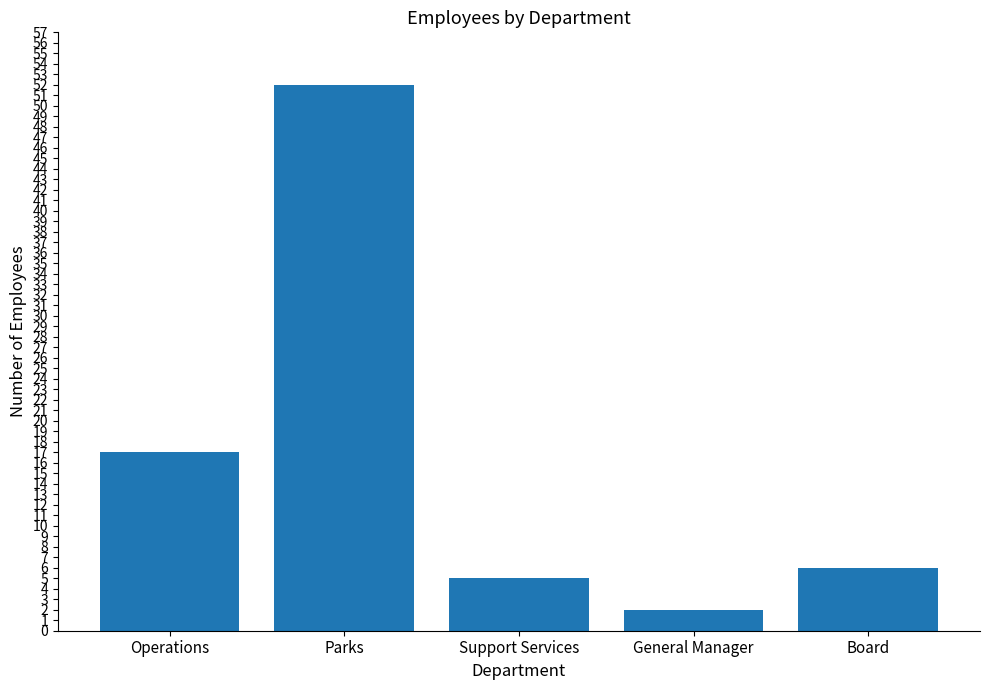

Reading right to left, list all the values displayed in this chart.

6	2	5	52	17